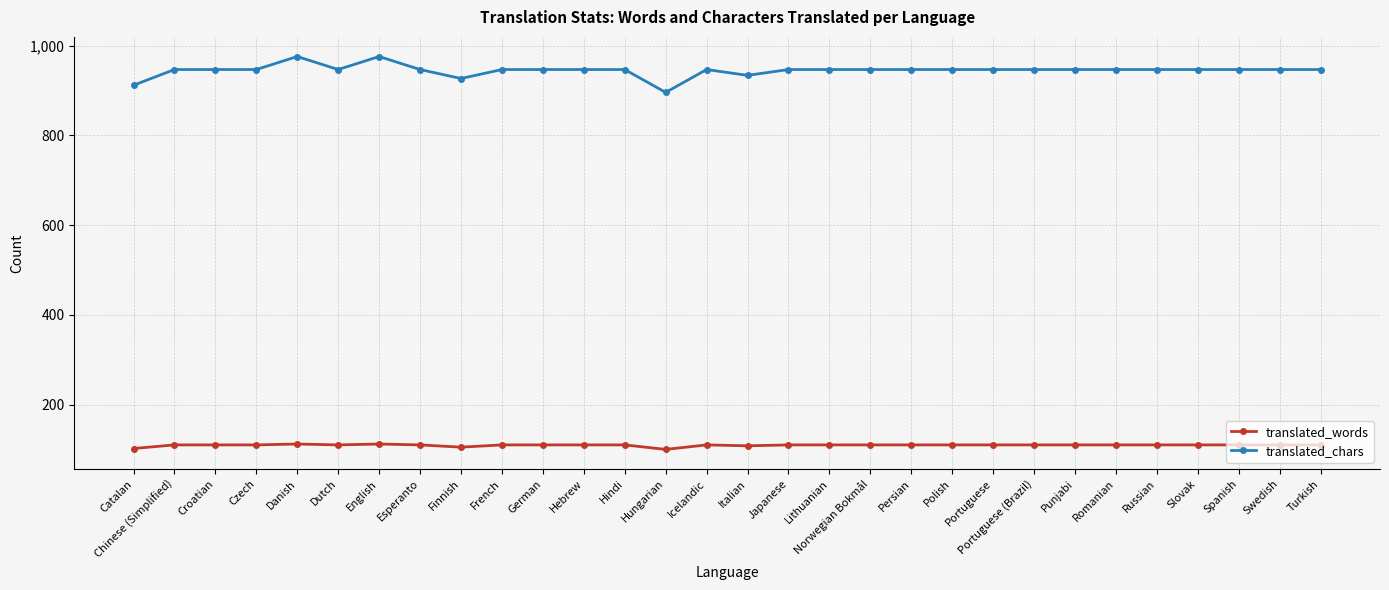

List the series in order of their overall mean, highest first.

translated_chars, translated_words